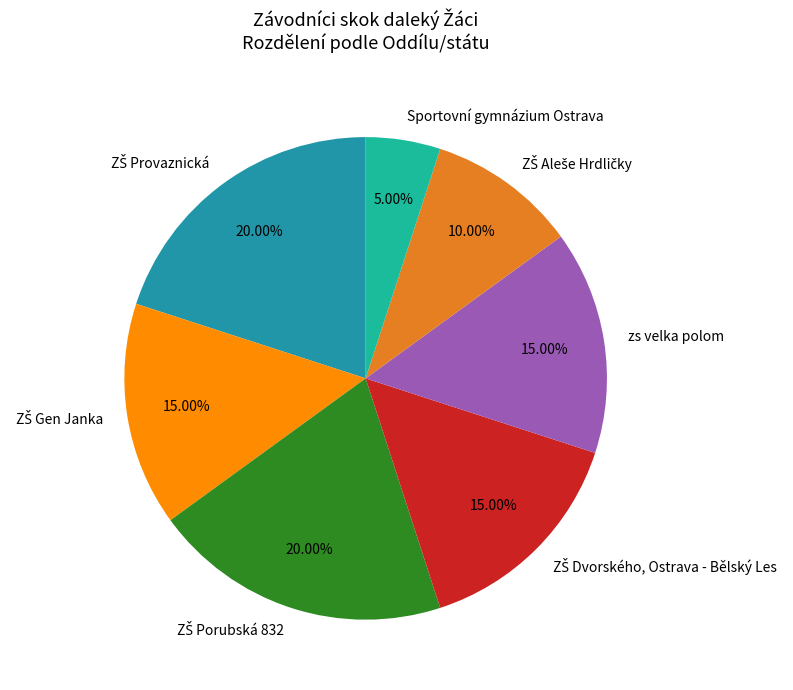

Is zs velka polom the majority of the pie?

No